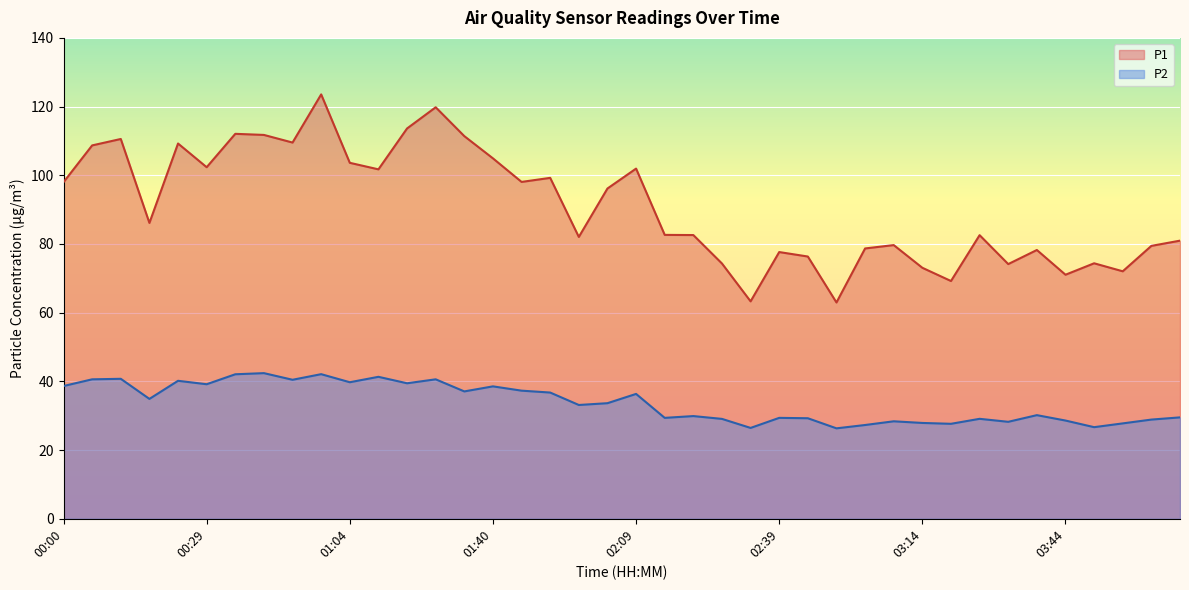

Reading left to right, what are all the values shown in this chart?

P1: 00:00=98.0	00:06=108.7	00:11=110.6	00:17=86.1	00:23=109.2	00:29=102.3	00:35=112.1	00:41=111.8	00:53=109.5	00:58=123.5	01:04=103.6	01:10=101.7	01:22=113.6	01:28=119.8	01:34=111.4	01:40=104.9	01:46=98.1	01:52=99.2	01:58=82.0	02:03=96.2	02:09=102.0	02:15=82.7	02:21=82.6	02:27=74.3	02:33=63.3	02:39=77.7	02:45=76.3	02:57=63.0	03:03=78.7	03:08=79.7	03:14=73.1	03:20=69.2	03:26=82.6	03:32=74.2	03:38=78.2	03:44=71.0	03:50=74.4	03:56=72.0	04:02=79.5	04:07=81.0
P2: 00:00=38.6	00:06=40.6	00:11=40.8	00:17=34.9	00:23=40.2	00:29=39.2	00:35=42.1	00:41=42.4	00:53=40.5	00:58=42.1	01:04=39.8	01:10=41.3	01:22=39.5	01:28=40.6	01:34=37.1	01:40=38.5	01:46=37.3	01:52=36.8	01:58=33.1	02:03=33.6	02:09=36.4	02:15=29.4	02:21=29.9	02:27=29.1	02:33=26.4	02:39=29.4	02:45=29.3	02:57=26.3	03:03=27.3	03:08=28.4	03:14=27.9	03:20=27.6	03:26=29.1	03:32=28.2	03:38=30.2	03:44=28.6	03:50=26.7	03:56=27.8	04:02=28.9	04:07=29.5